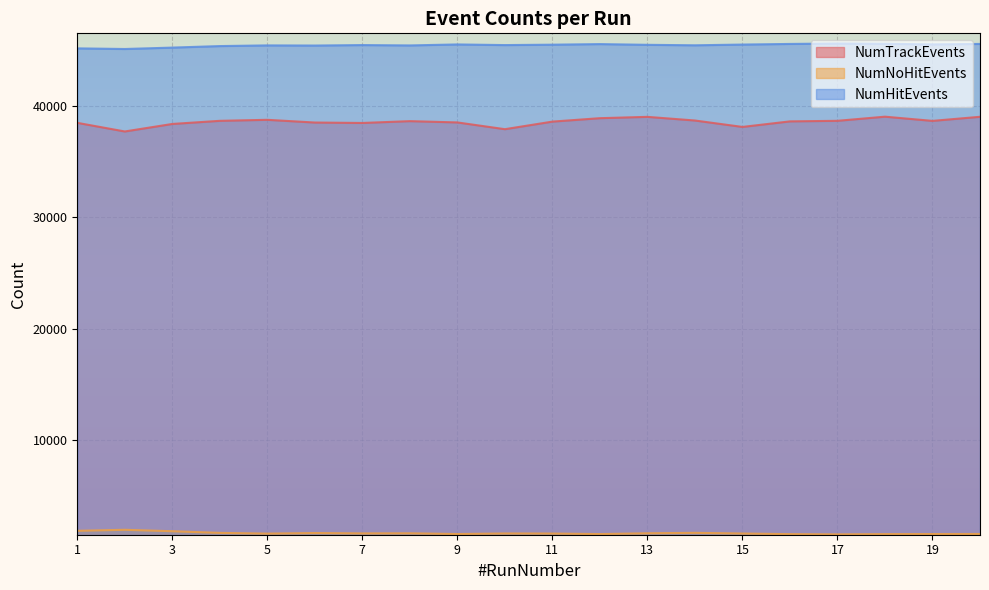

How many distinct data groups are displayed?

3